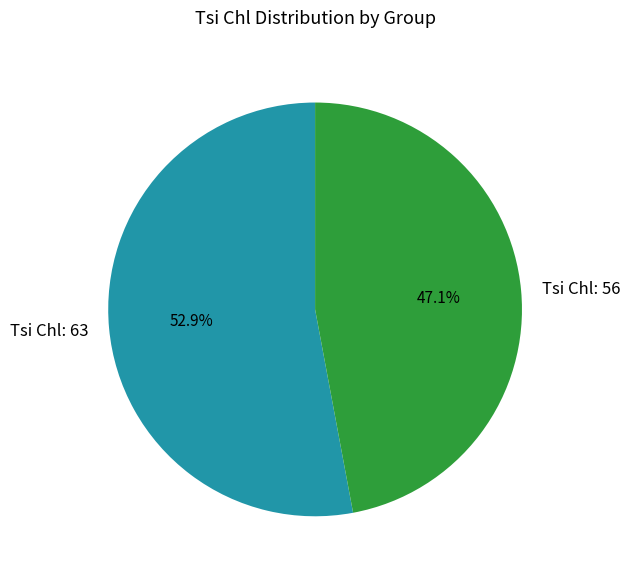

How many segments does this pie chart have?

2